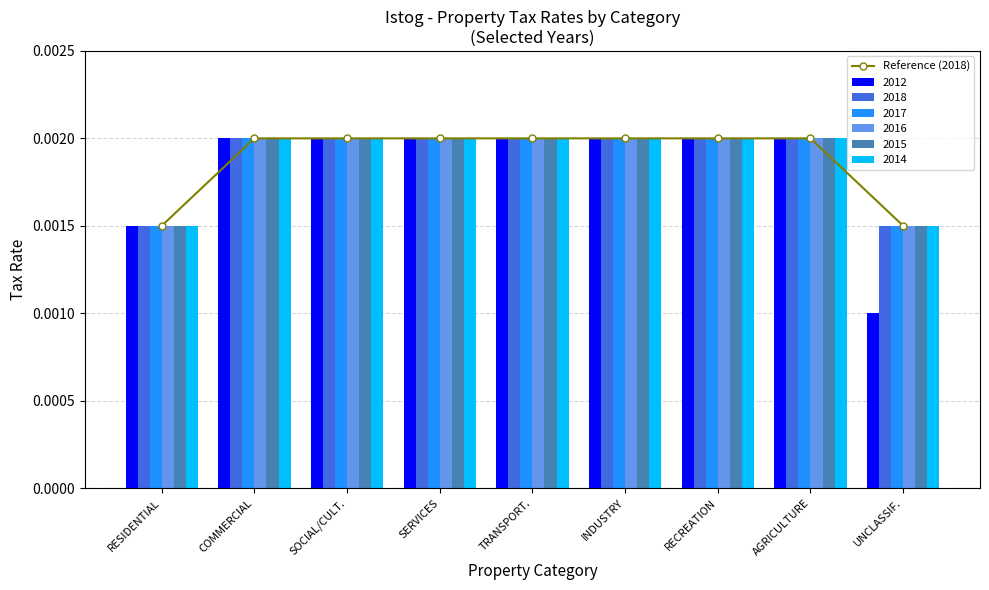

The value at AGRICULTURE is 0.0. True or false?

True